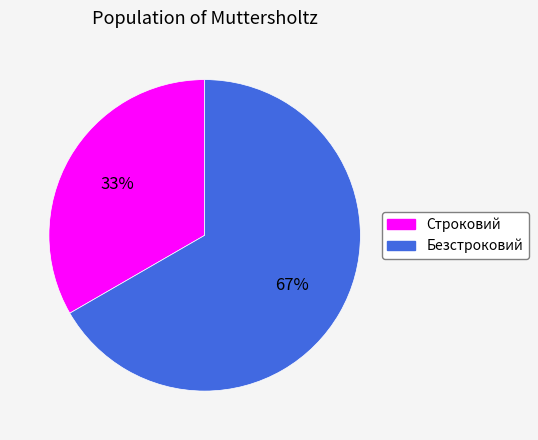

Is the sum of Безстроковий and Строковий greater than half?

Yes